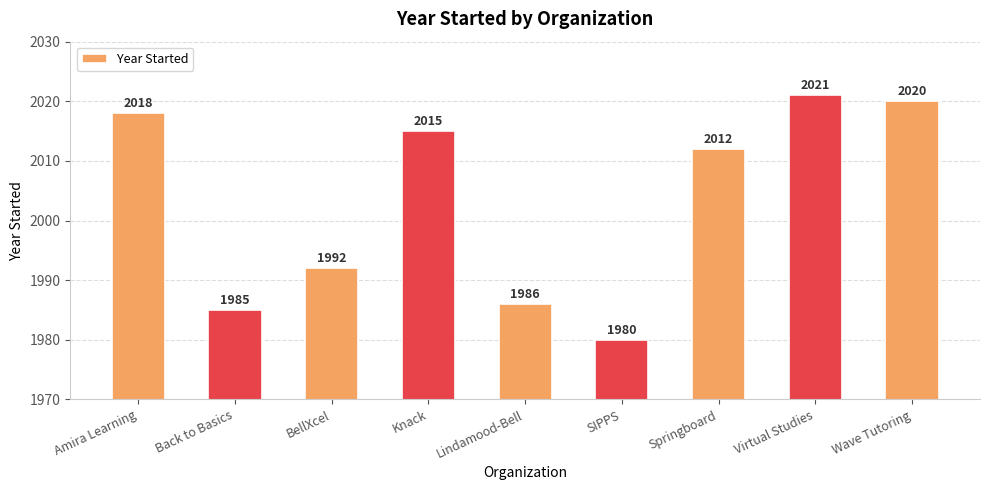

True or false: the data shows 3172 at Virtual Studies.

False